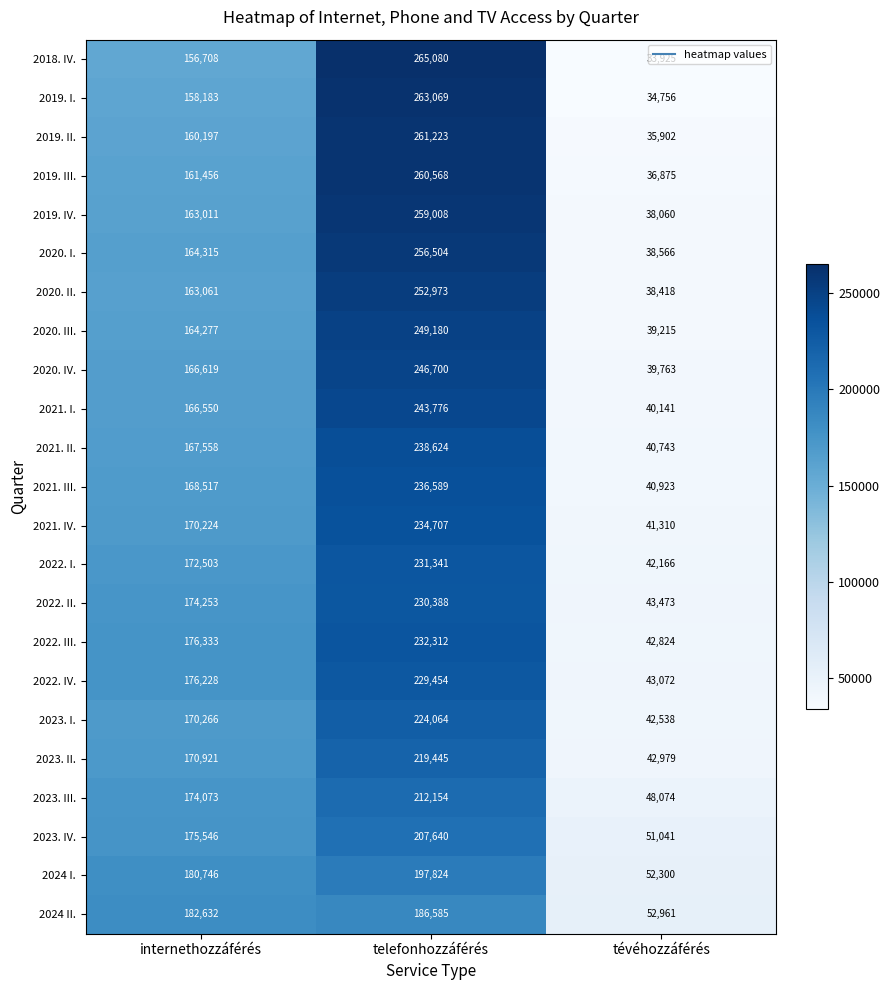

What value does the 2020. I. series have at tévéhozzáférés?

38566